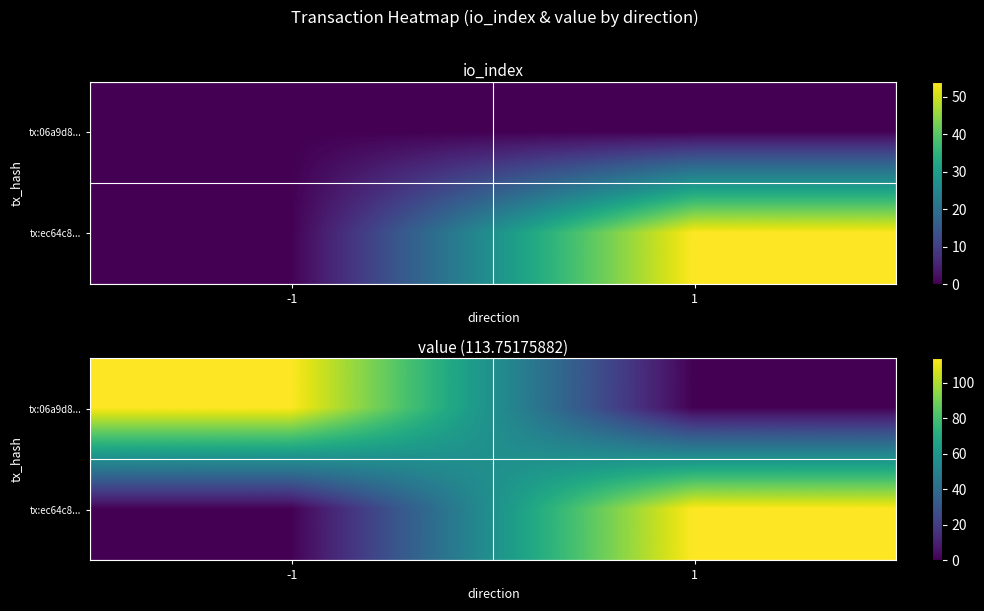

At which category is the sum across all series the highest?

-1